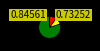

Does any single category account for the majority?

Yes